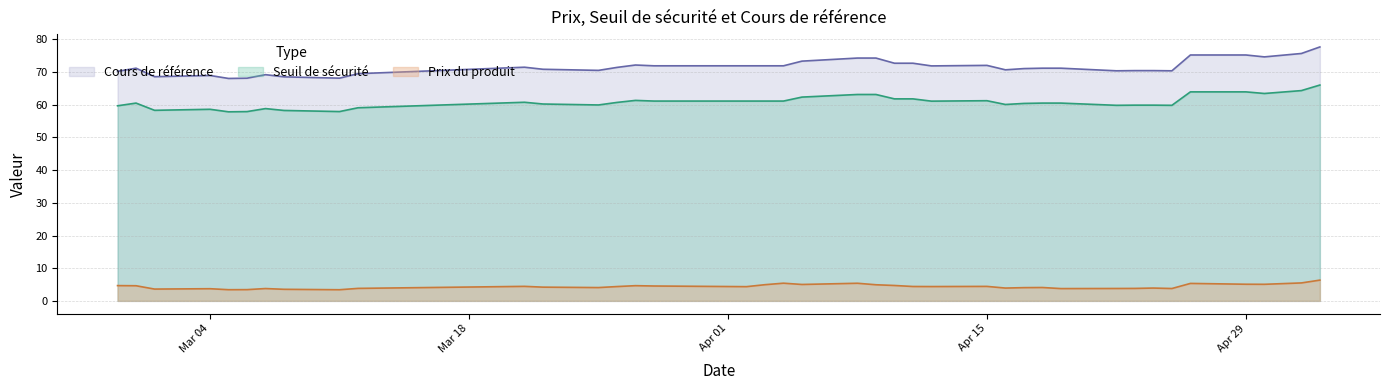

Which series has the largest total across all categories?

Cours de référence